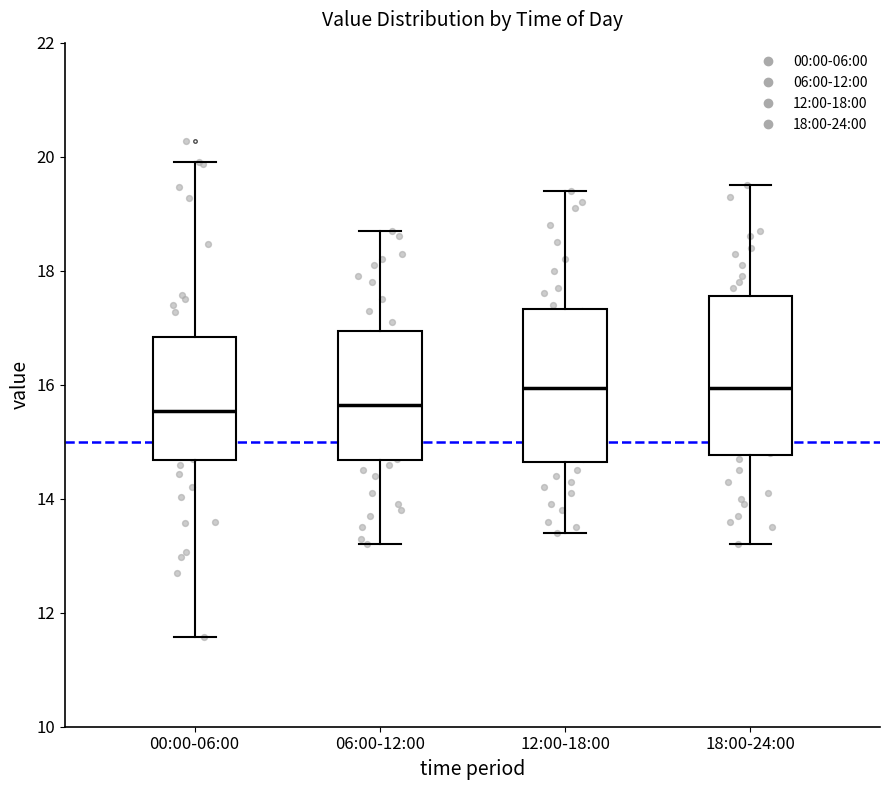

Where does the lower whisker of the box for 00:00-06:00 end on the y-axis? The values are not printed on the chart, so give them approximately, as read against the axis.

11.6